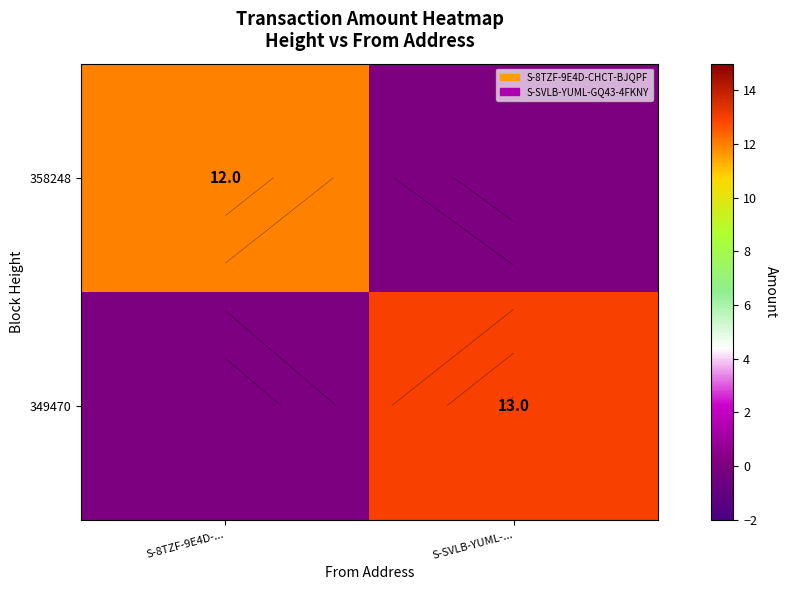

What is the total value across all series at S-8TZF-9E4D-...?

12